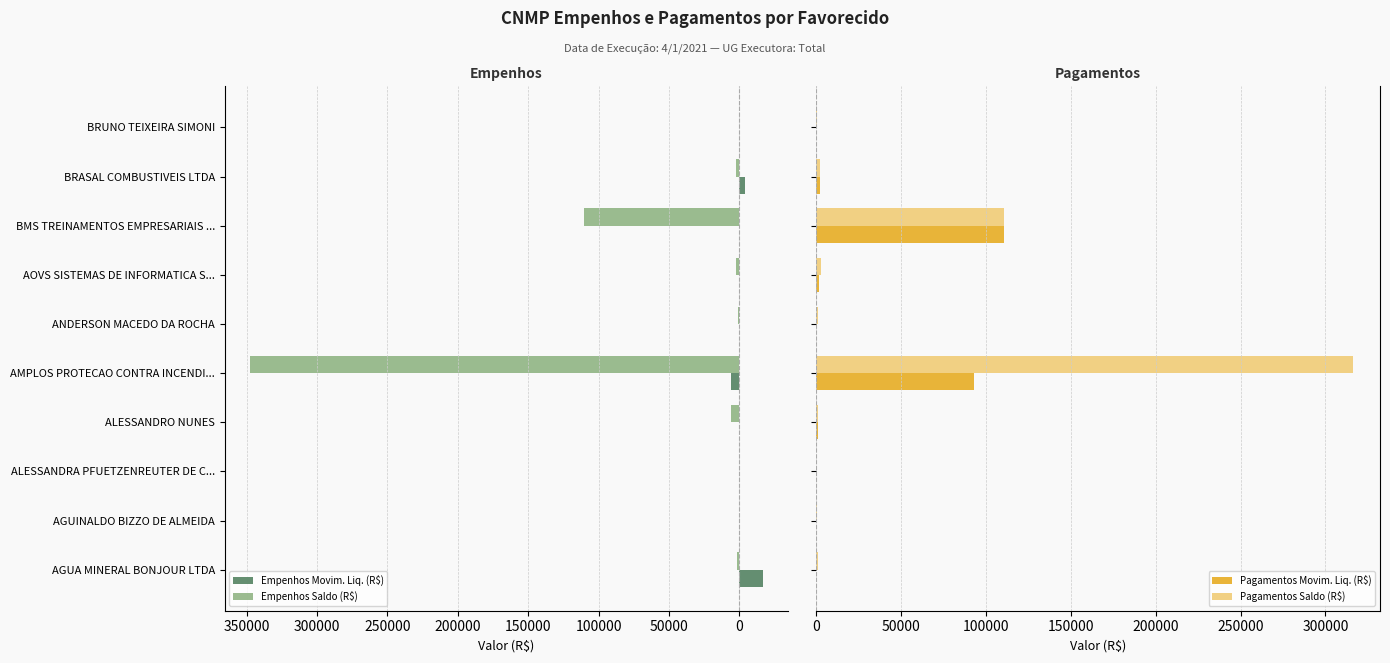

Is it true that Empenhos Movim. Liq. (R$) equals 0.0 at ALESSANDRO NUNES?

True